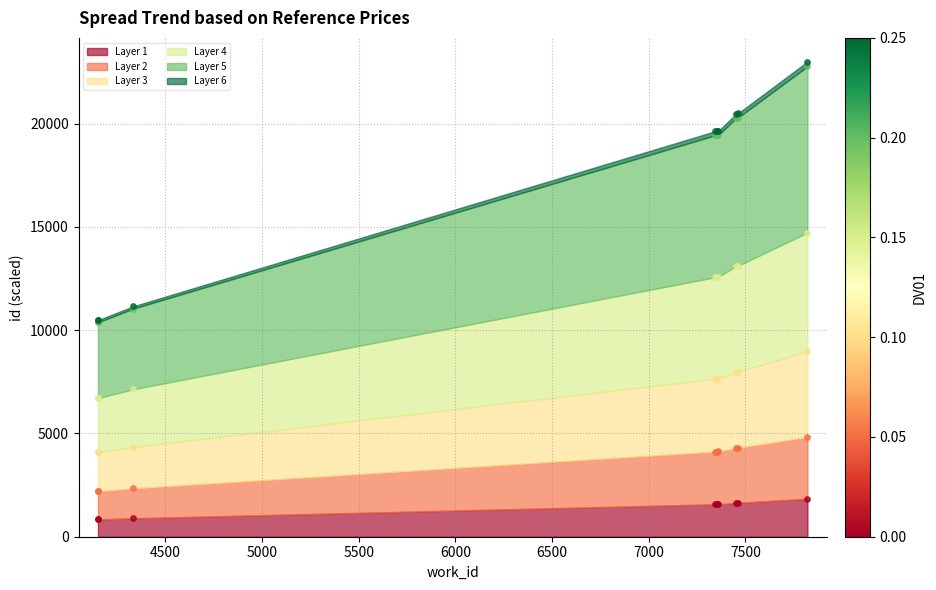

What is the ratio of the value at 7462 to the value at 7342?

1.0